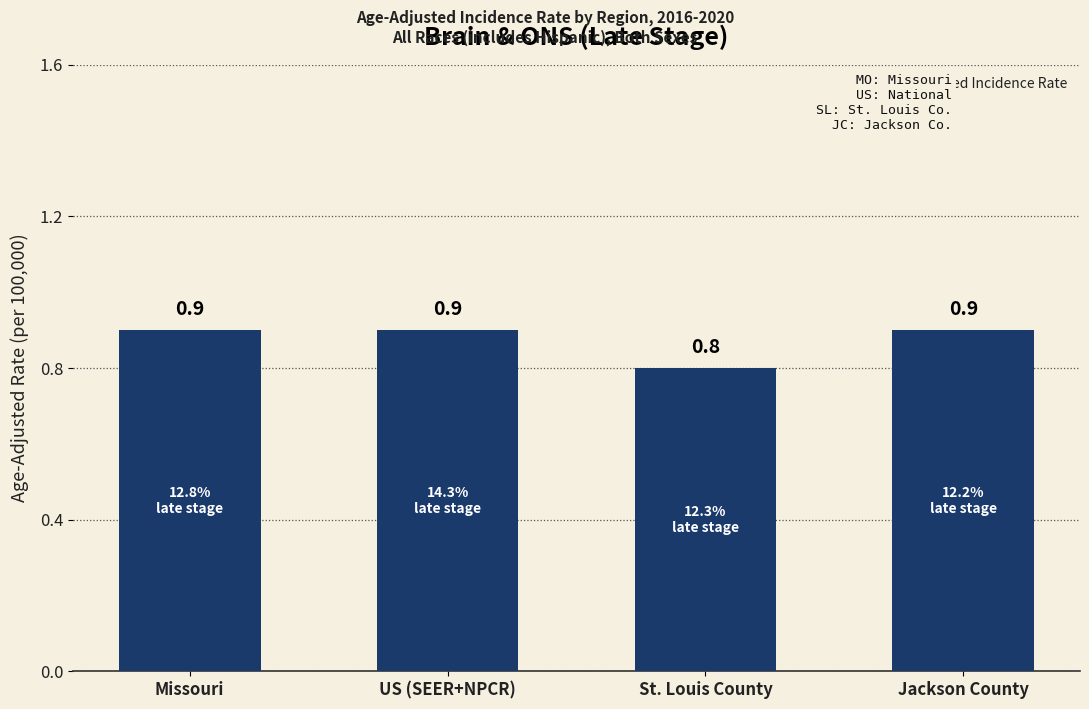

What is the sum of all values?

3.5